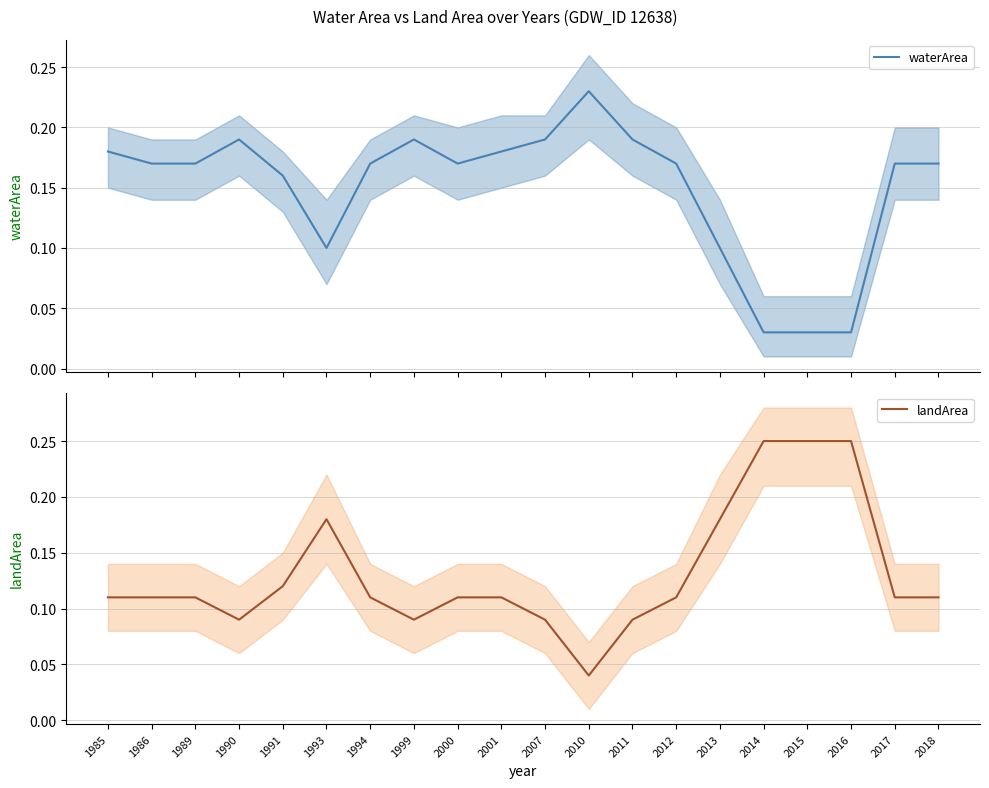

How many interior local peaks does the waterArea series have?

3